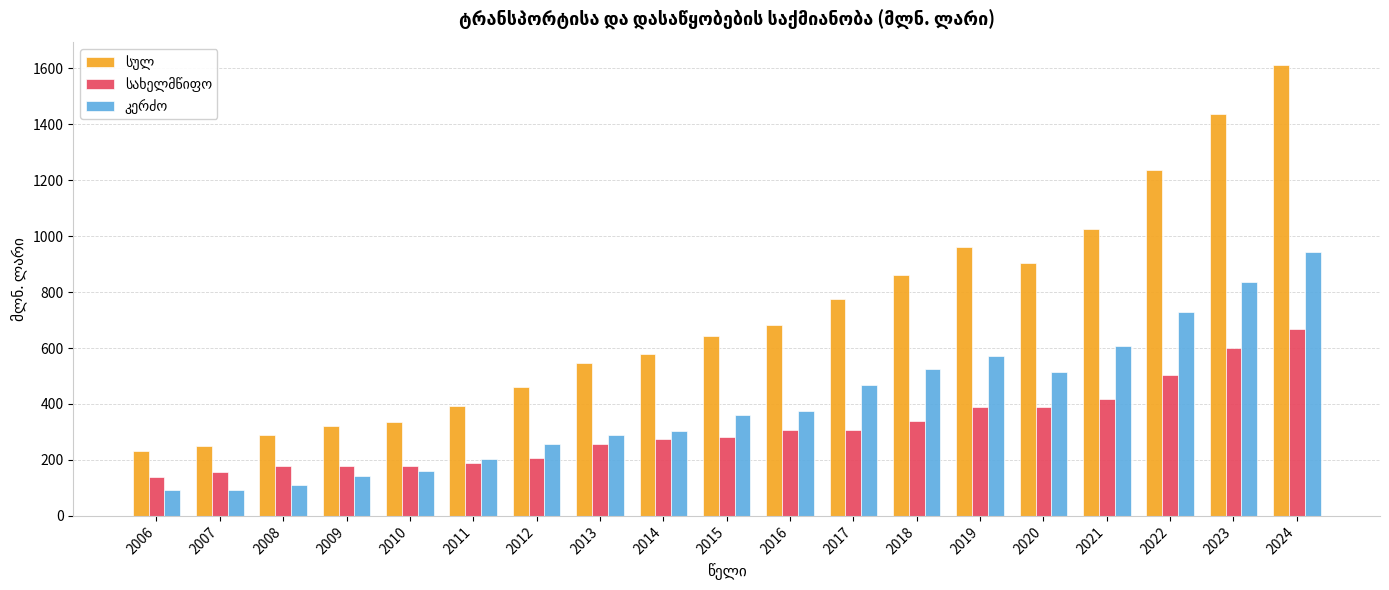

What is the difference between the highest and lowest values at 2010?

178.6